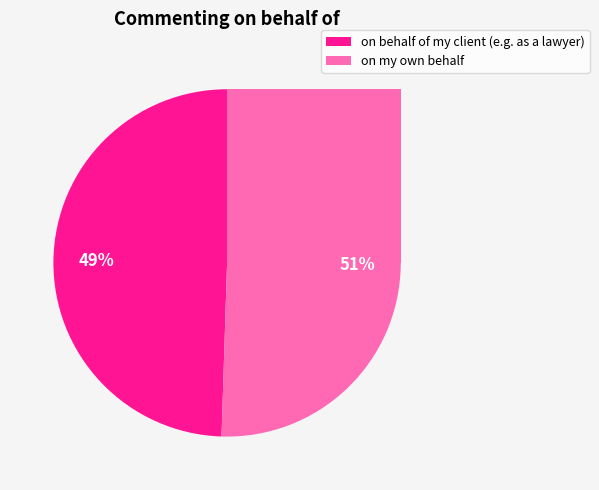

Is on behalf of my client (e.g. as a lawyer) the majority of the pie?

No